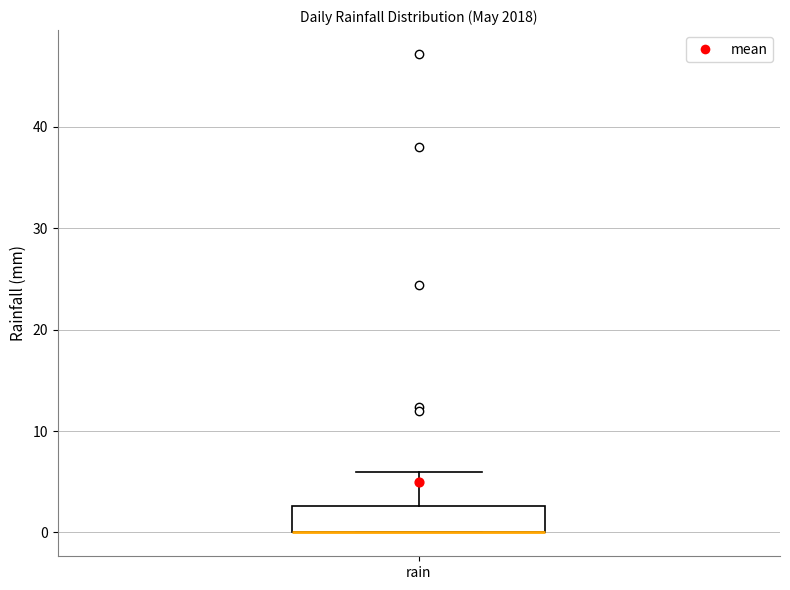

Where is the lower edge of the box for rain on the y-axis? The values are not printed on the chart, so give them approximately, as read against the axis.

0